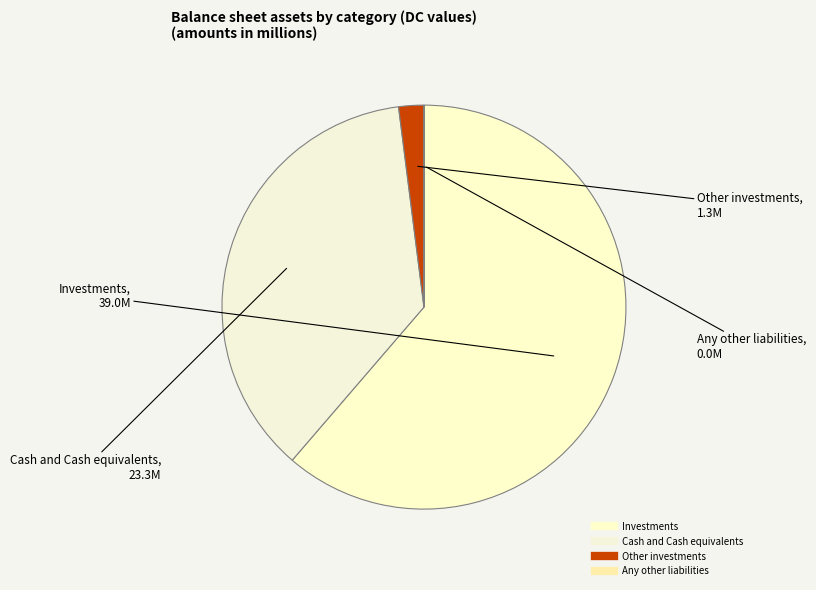

Is it true that Other investments is 1% of the pie?

False